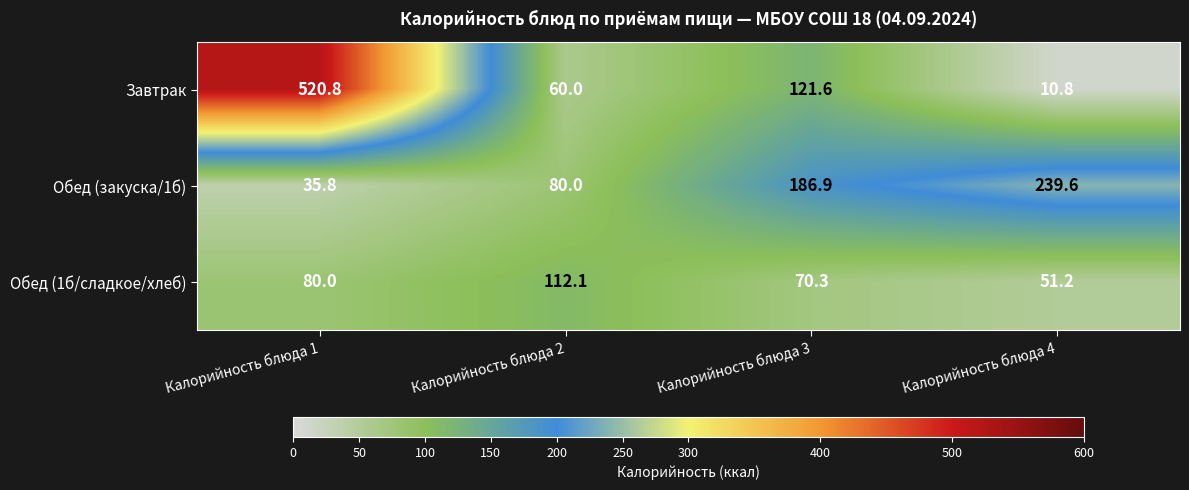

At which label is Обед (закуска/1б) closest to 137?

Калорийность блюда 3